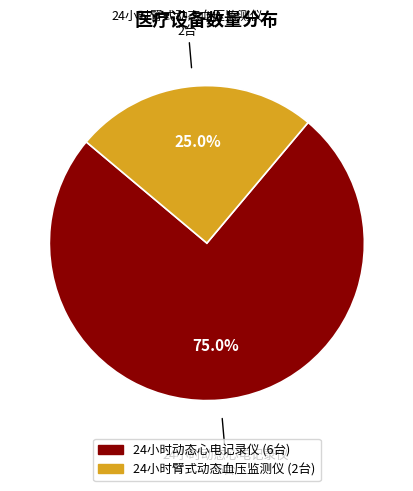

What percentage is the 24小时臂式动态血压监测仪 slice, to the nearest percent?

25%